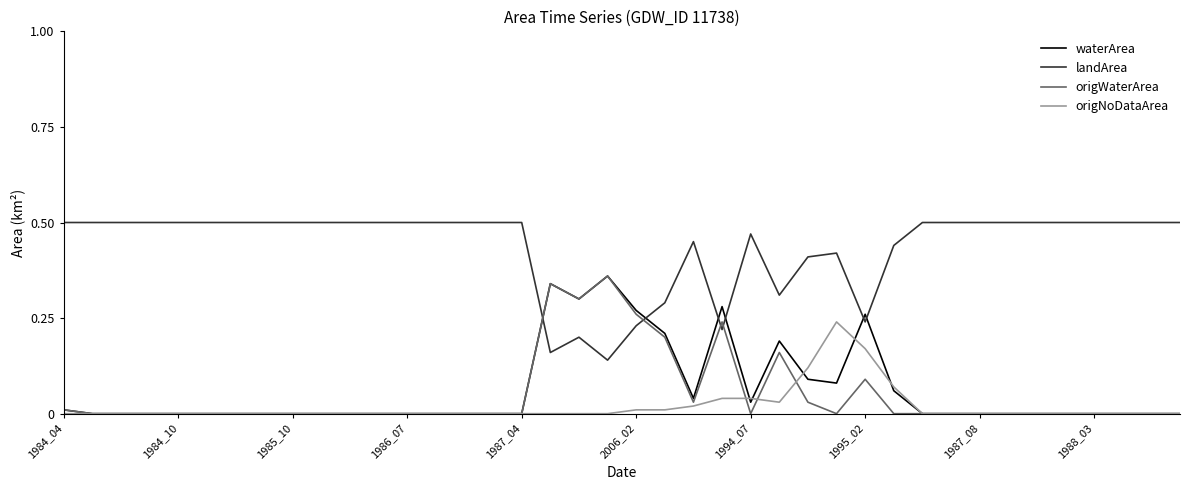

Which series ends up on top after the final intersection of landArea and waterArea?

landArea